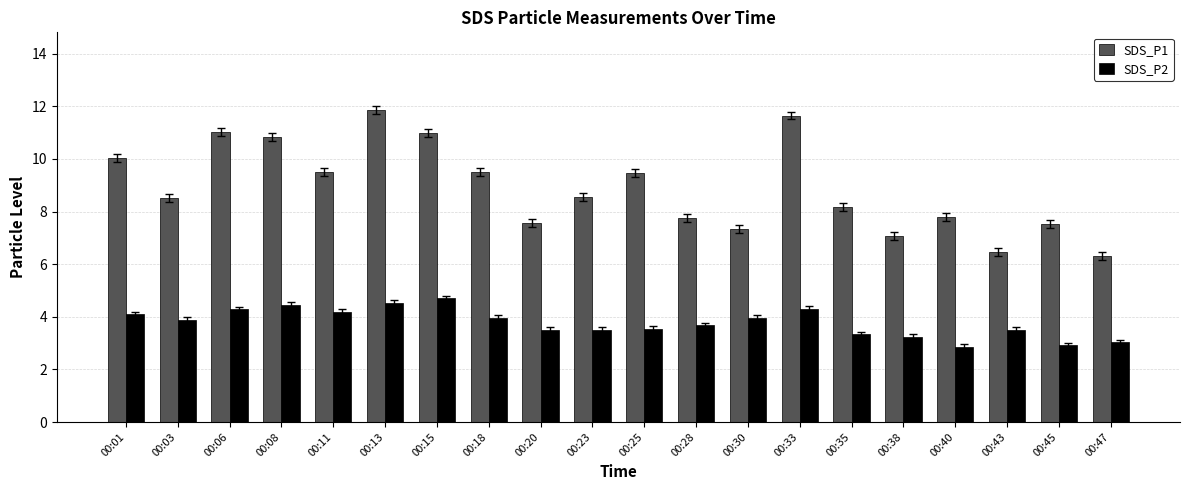

At how many categories does at least one series exceed 8?

12